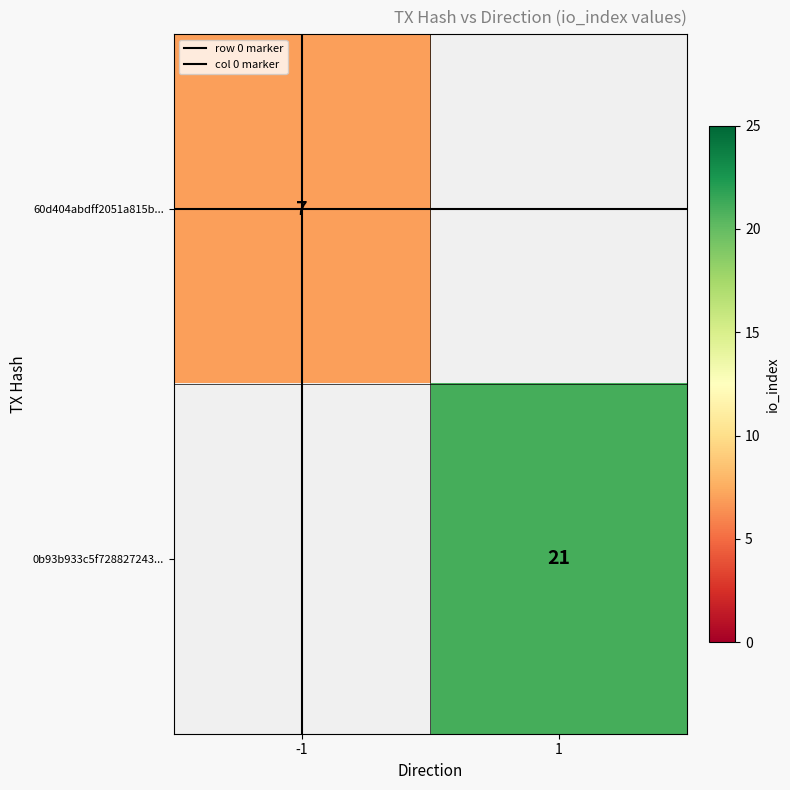

What is the maximum value for 60d404abdff2051a815b...?

7.0